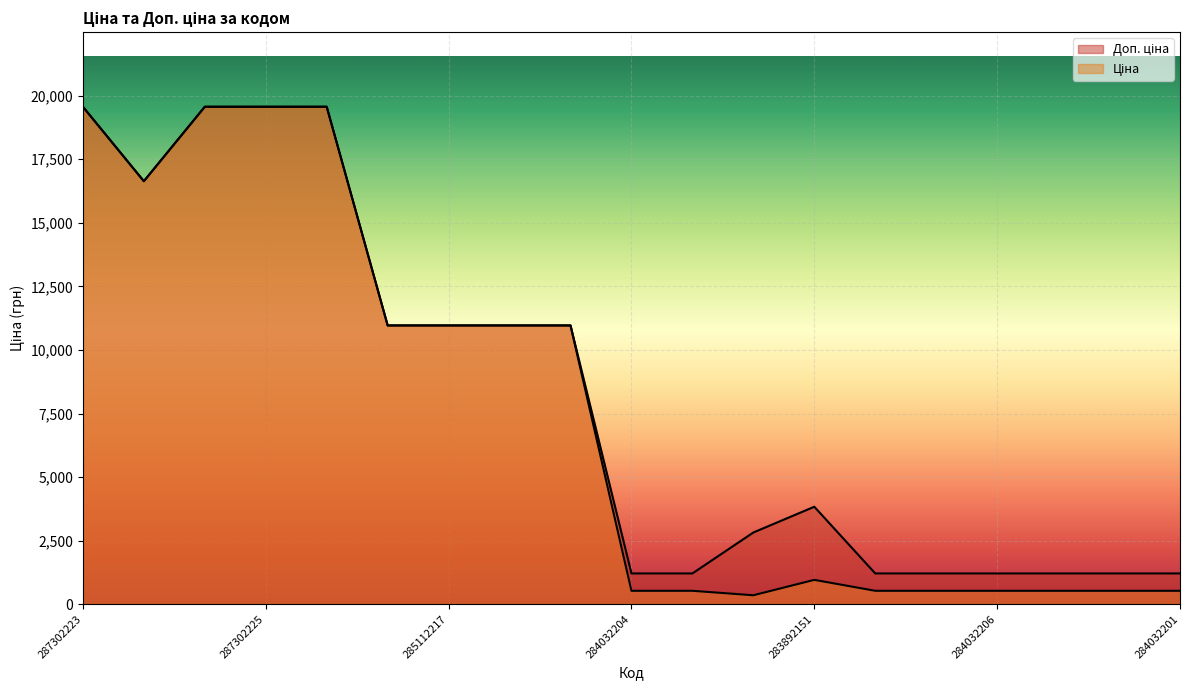

True or false: Ціна and Доп. ціна cross at least once.

False